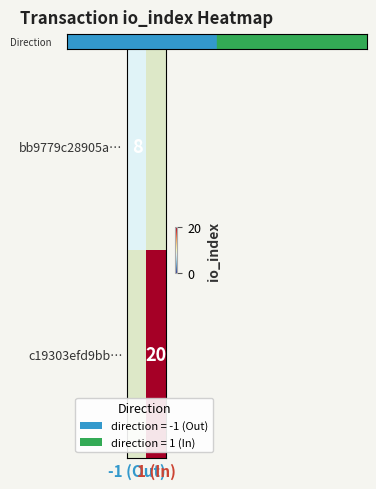

Rank the series at 1 (In) from lowest to highest value.

bb9779c28905a…, c19303efd9bb…